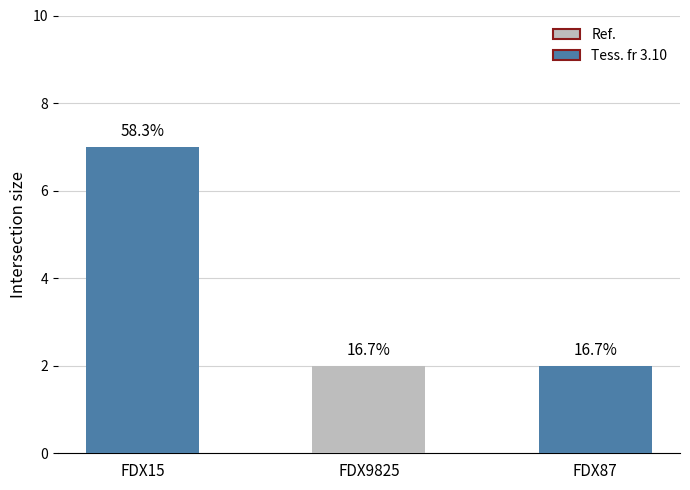

What is the value of the 3rd bar from the left?

2